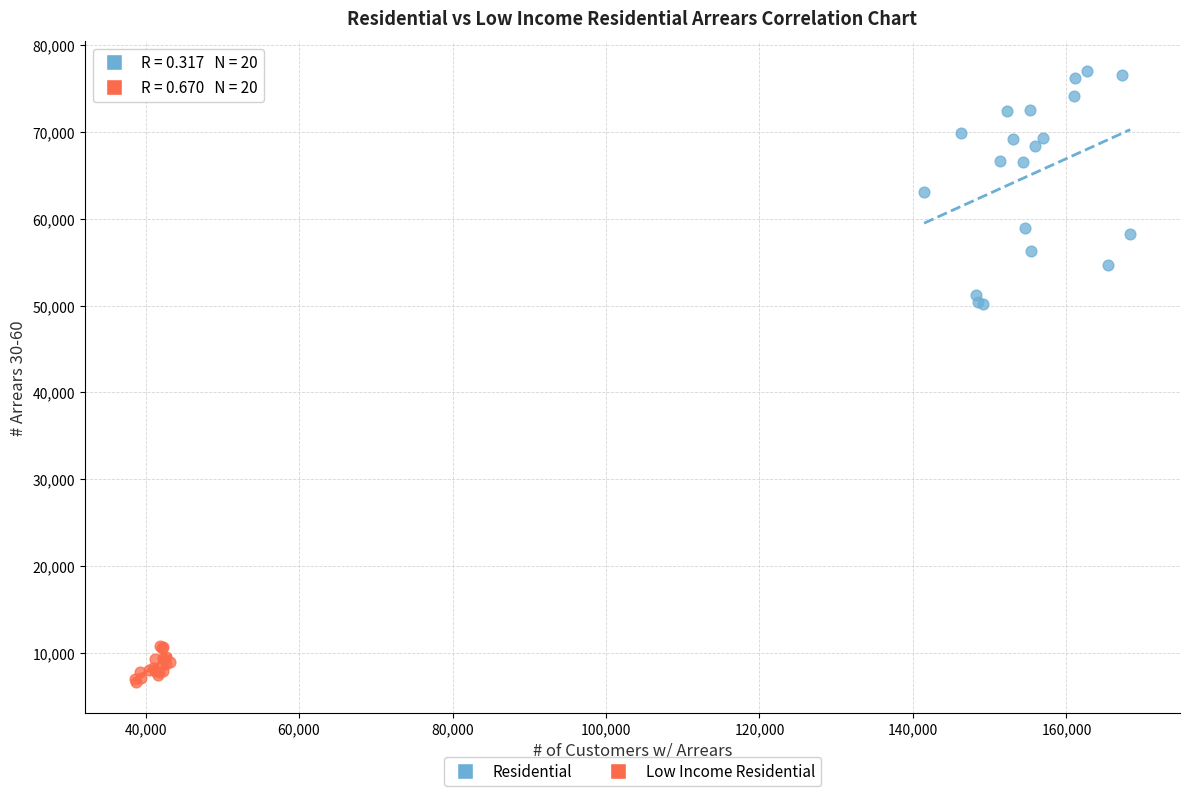

What are all the series names shown in the legend?

Residential, Low Income Residential